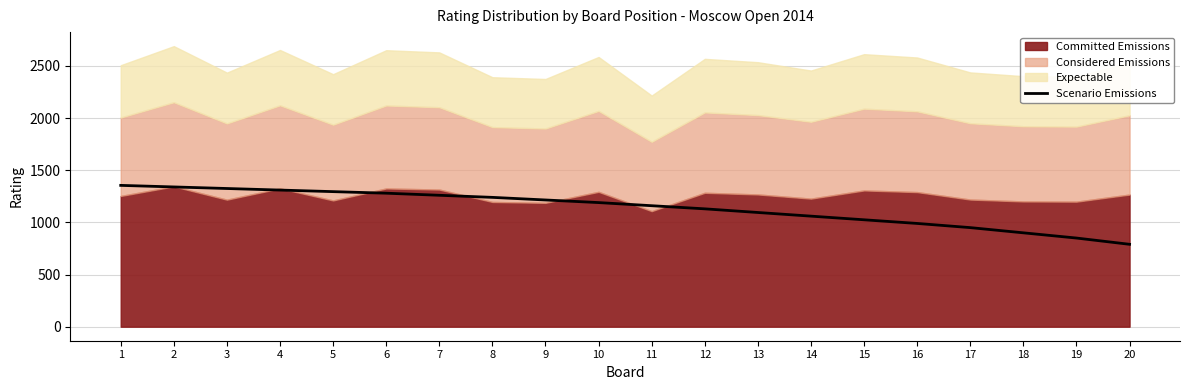

How many lines are shown in the chart?

1